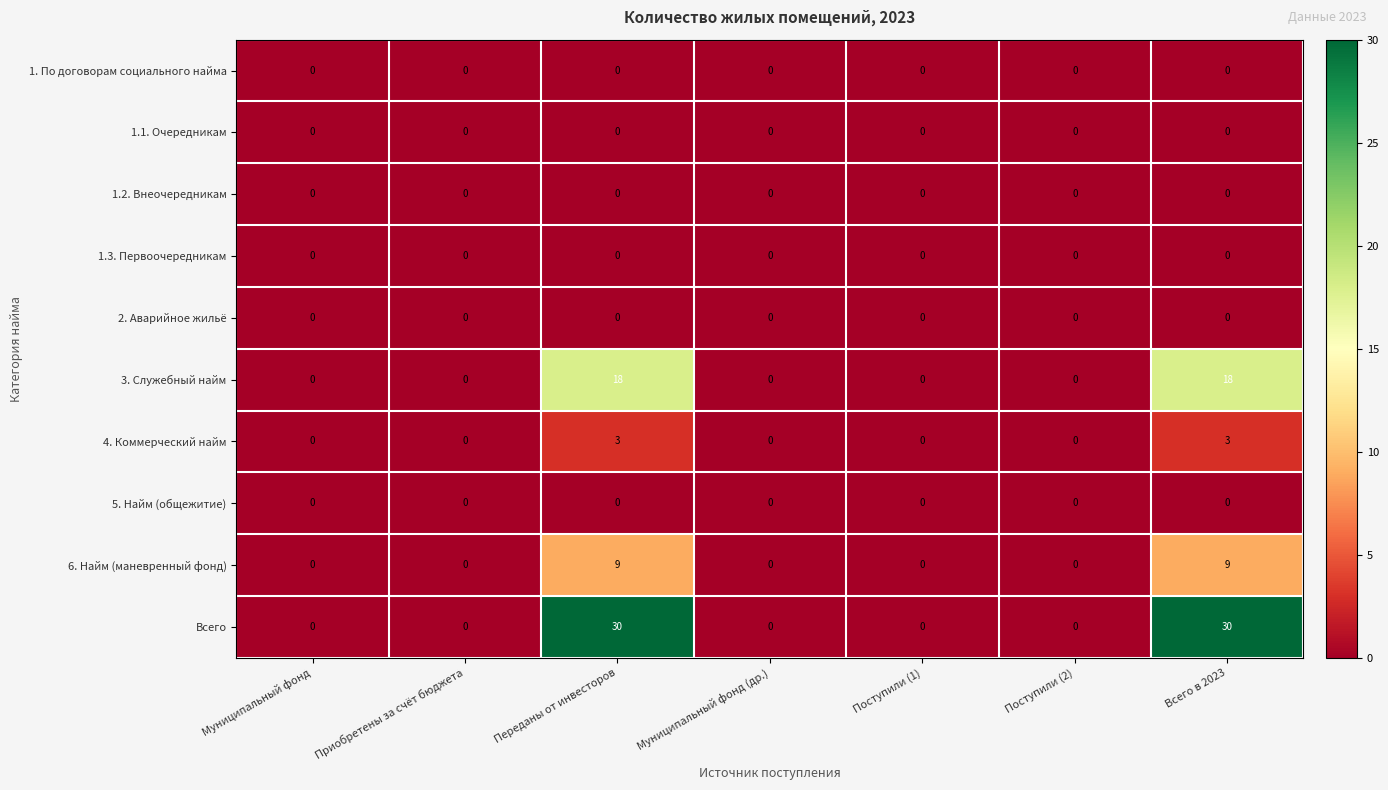

Is it true that 6. Найм (маневренный фонд) equals 9 at Переданы от инвесторов?

True